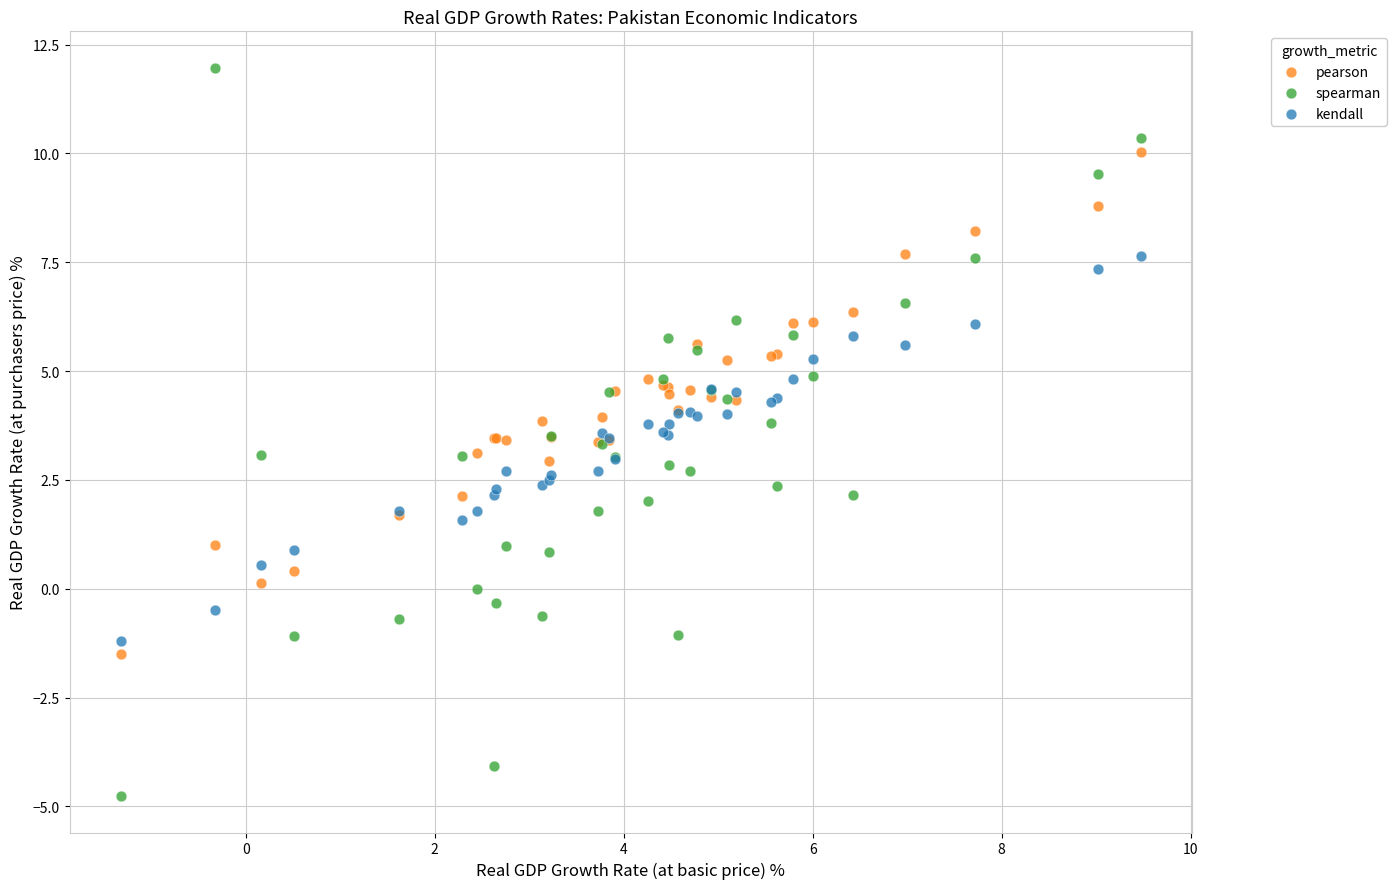

What are all the series names shown in the legend?

pearson, spearman, kendall